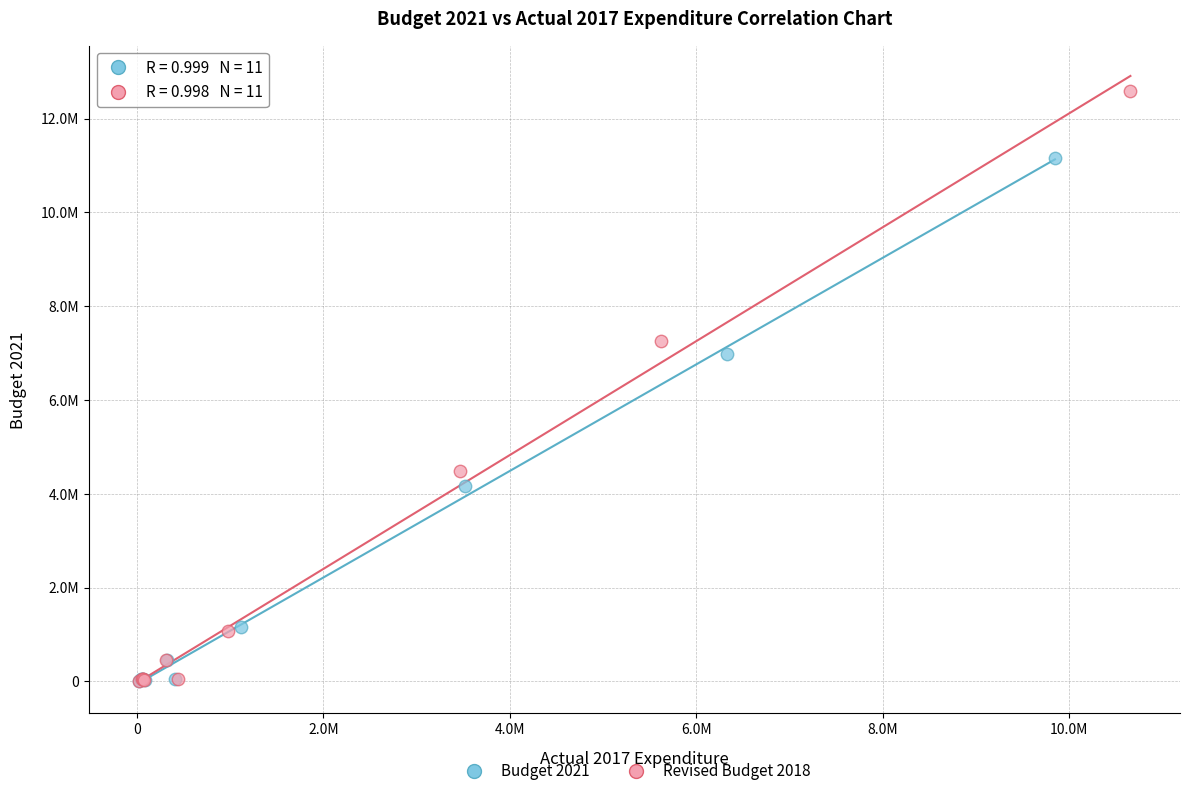

Which series reaches the maximum Y coordinate?

Revised Budget 2018